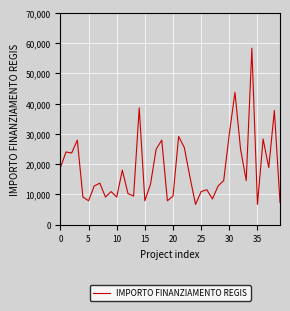

What is the smallest value displayed?

6677